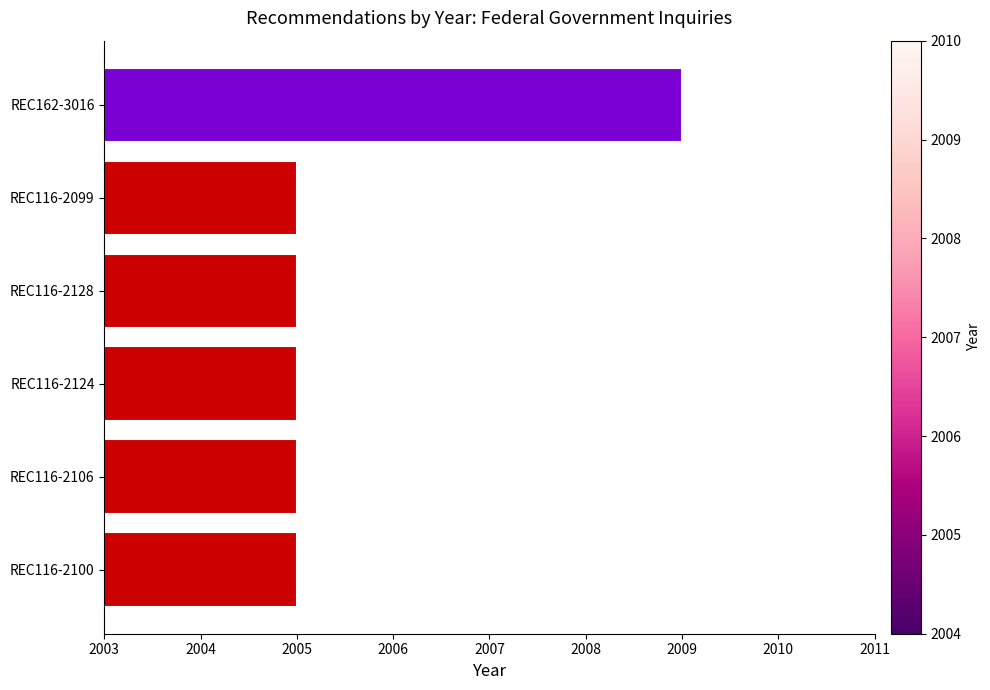

What is the difference between the maximum and second lowest values?

4